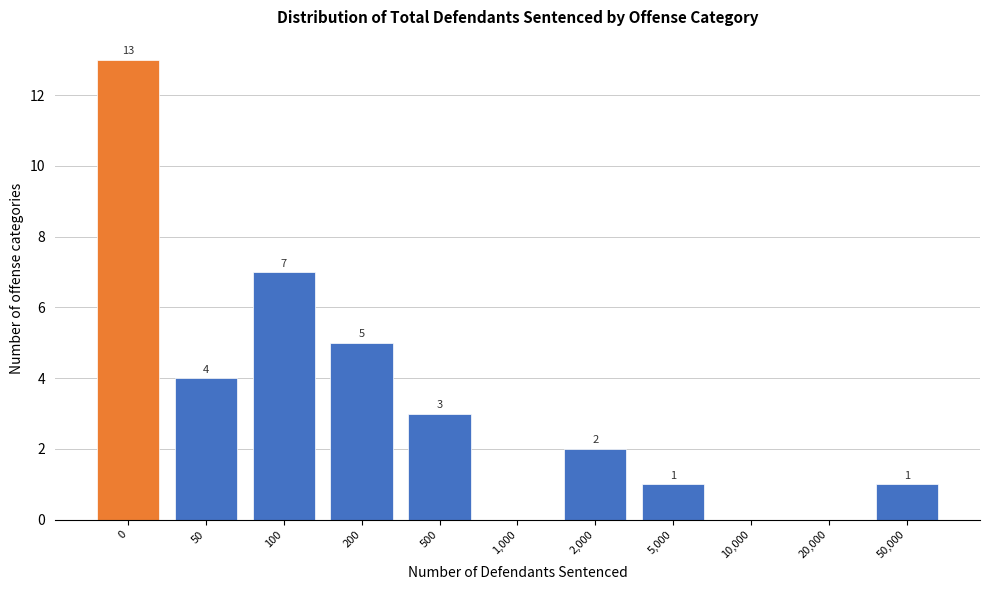

Reading left to right, extract all data points from this chart.

0=13	50=4	100=7	200=5	500=3	1,000=0	2,000=2	5,000=1	10,000=0	20,000=0	50,000=1